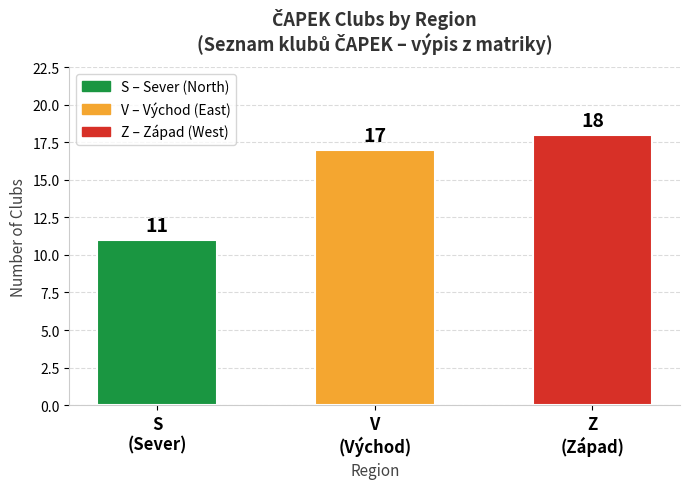

What is the ratio of the value at V
(Východ) to the value at Z
(Západ)?

0.9